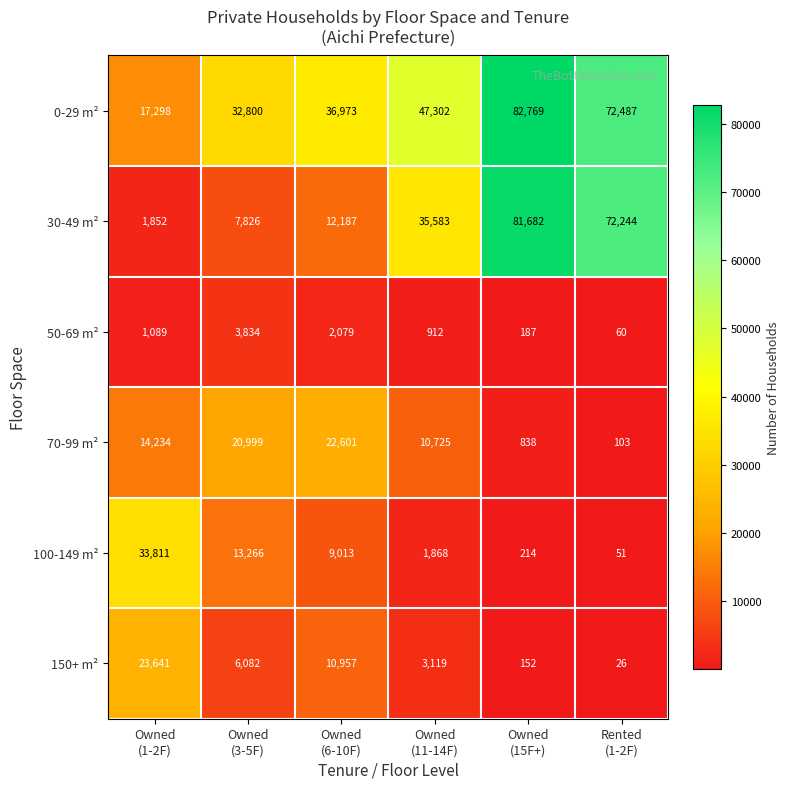

Rank the series by their maximum value, from highest to lowest.

0-29 m², 30-49 m², 100-149 m², 150+ m², 70-99 m², 50-69 m²